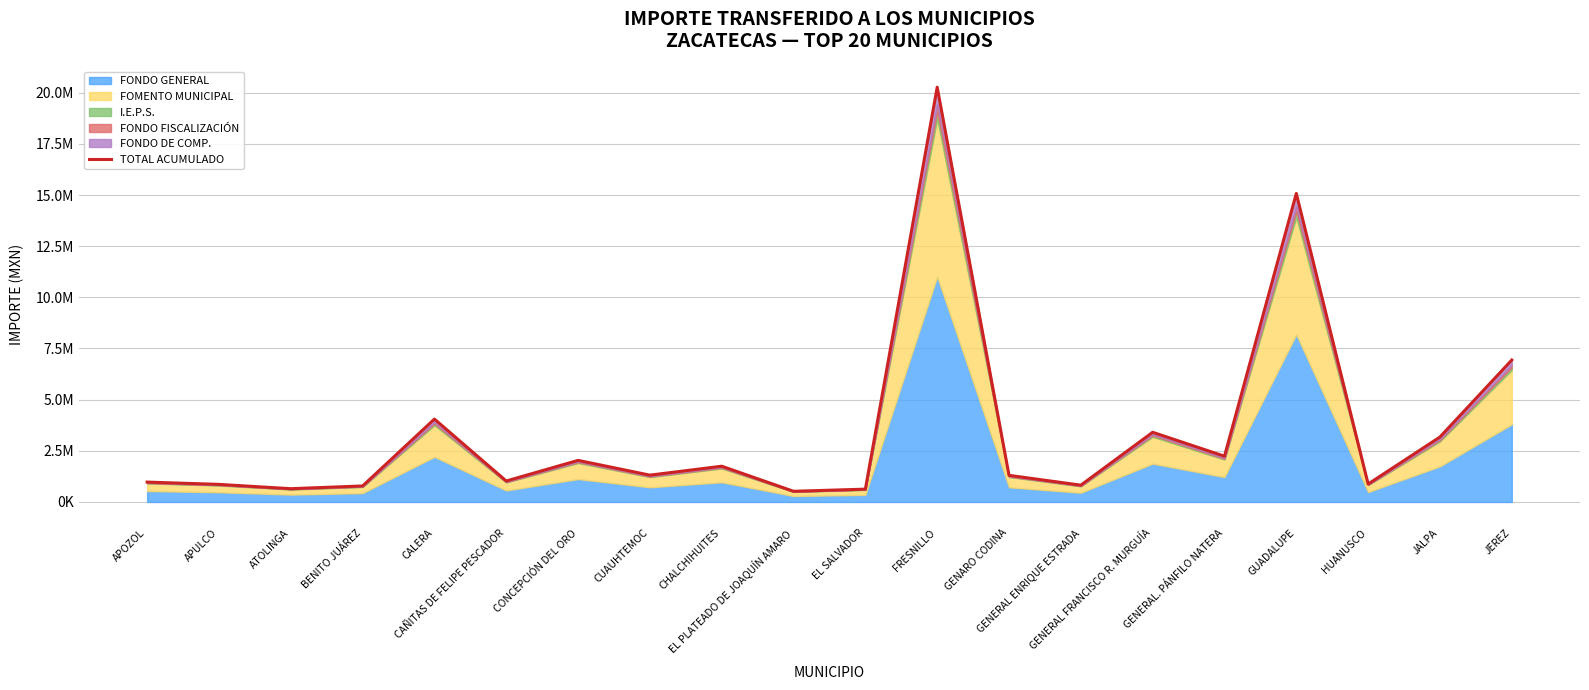

What is the value of the 13th point from the left?

1301182